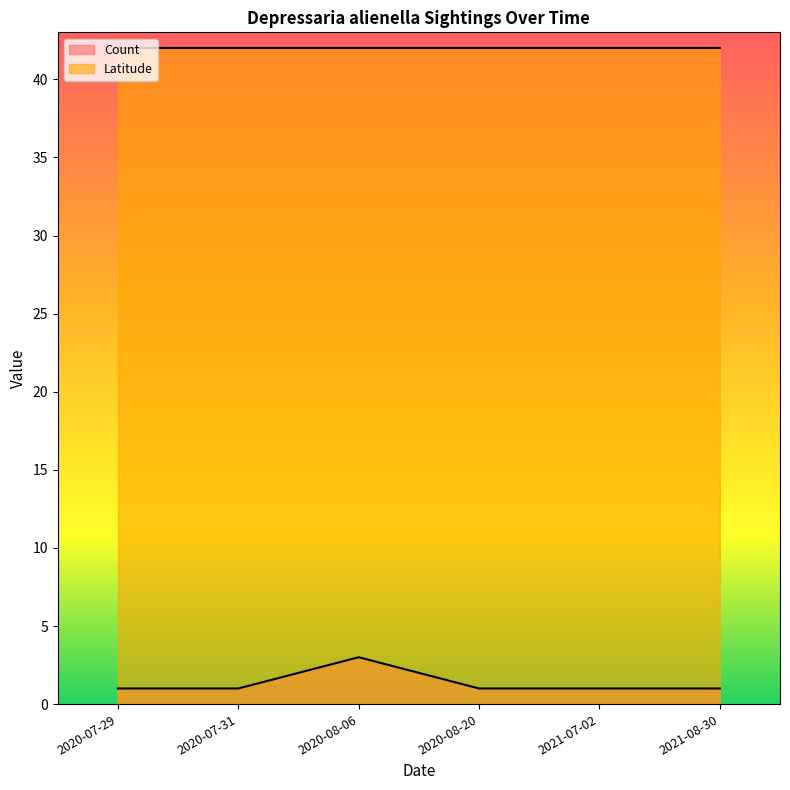

What is the value of the Latitude point at the 6th from the left?

42.0